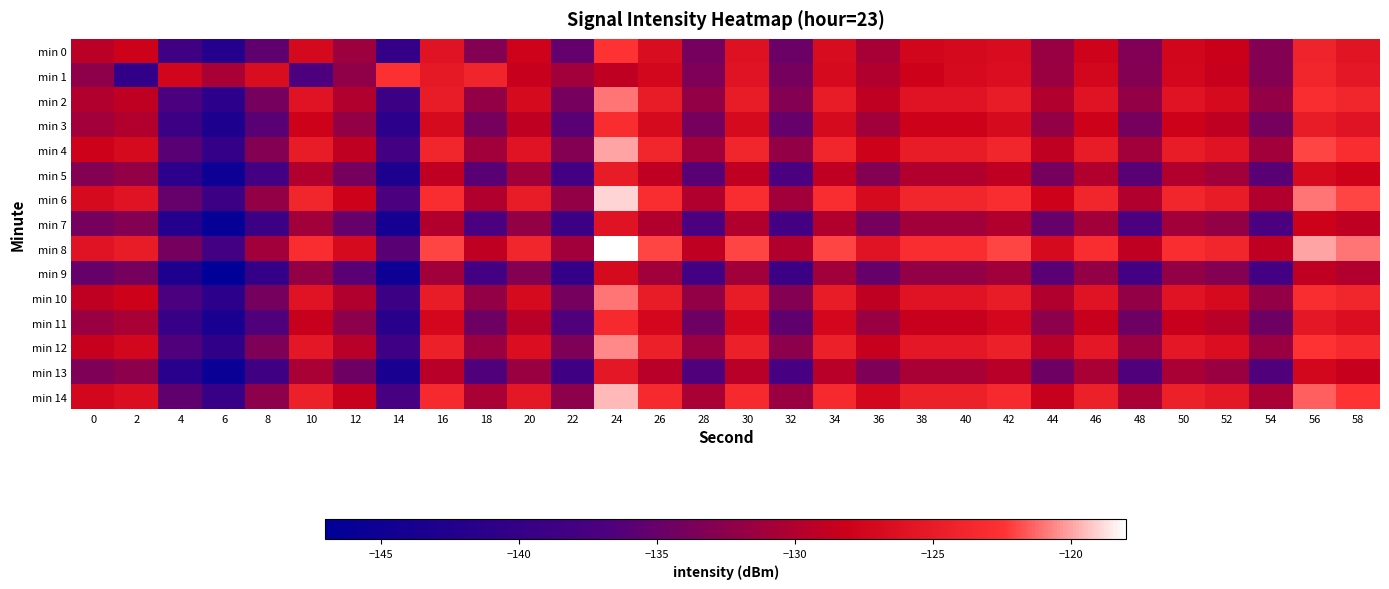

What is the greatest value displayed?

-118.0